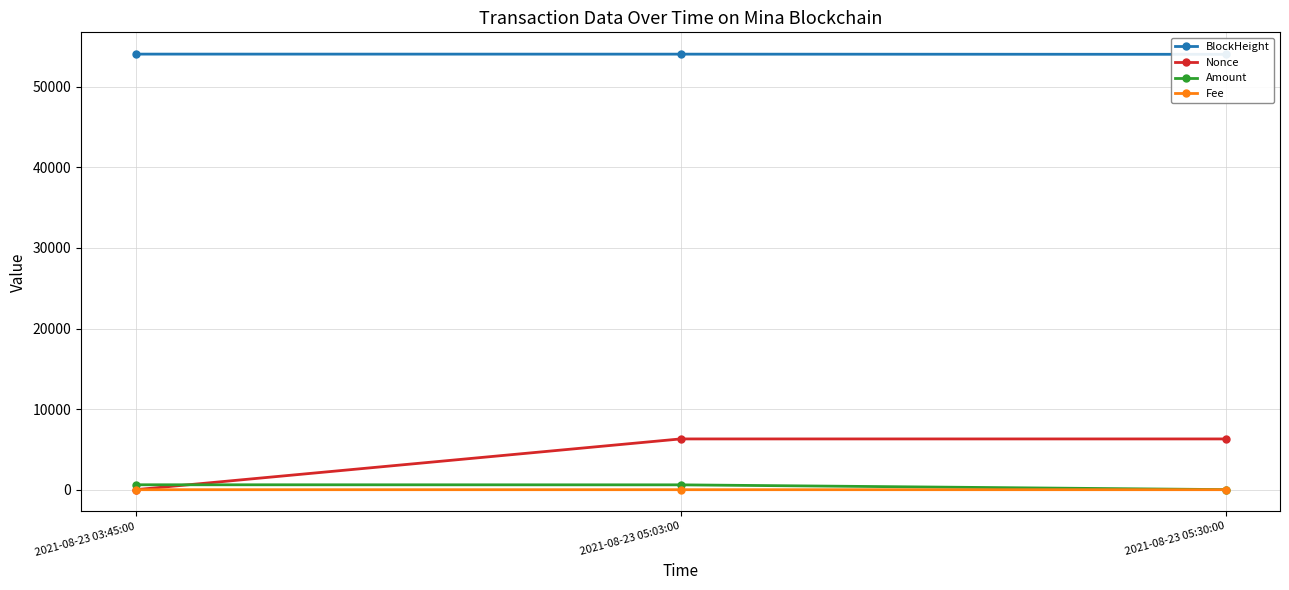

What is the spread (max minus min) of values at 2021-08-23 05:30:00?

54039.9